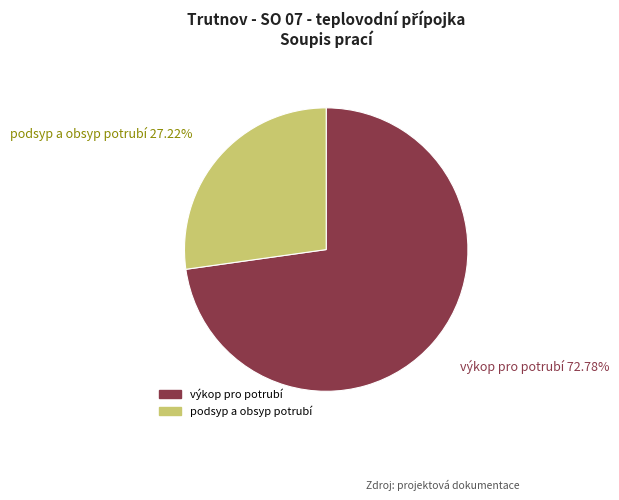

True or false: výkop pro potrubí accounts for 73% of the total.

True